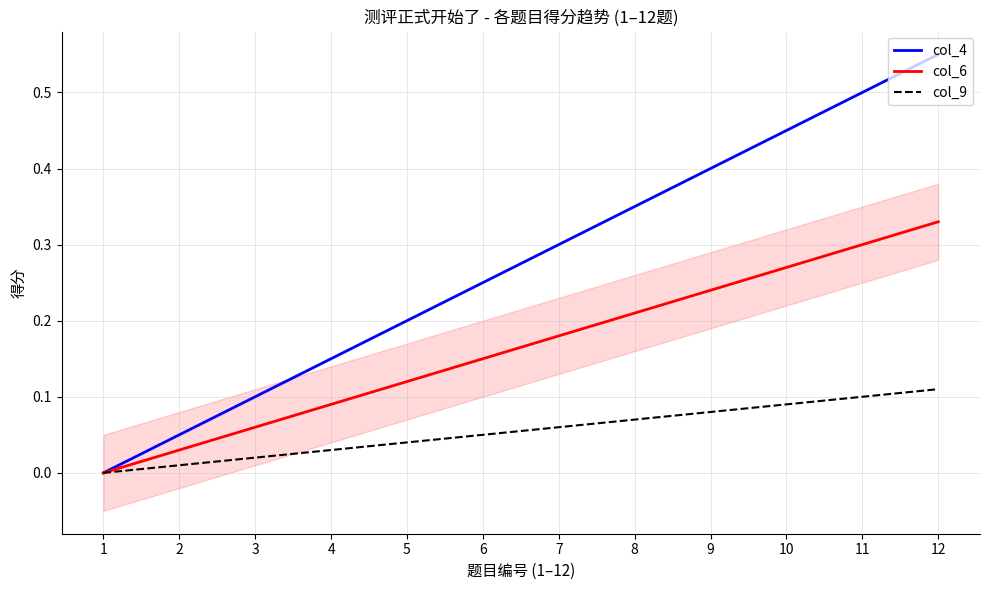

What is the difference between the second highest and minimum values in the col_4 series?

0.5